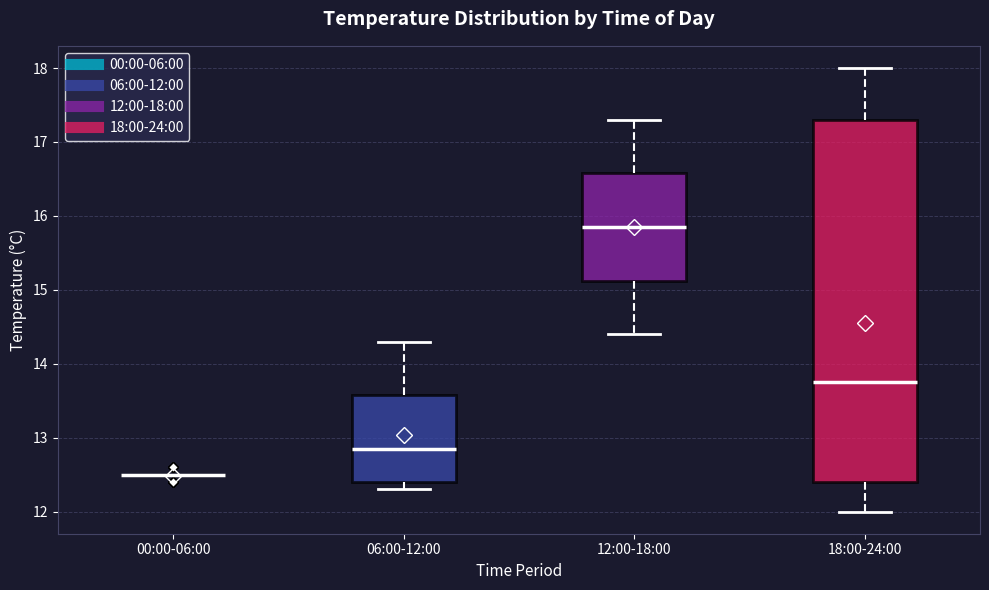

Where is the lower edge of the box for 12:00-18:00 on the y-axis? The values are not printed on the chart, so give them approximately, as read against the axis.

15.1